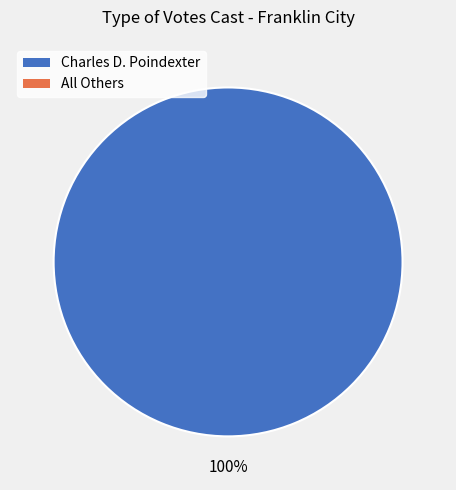

How many segments does this pie chart have?

1